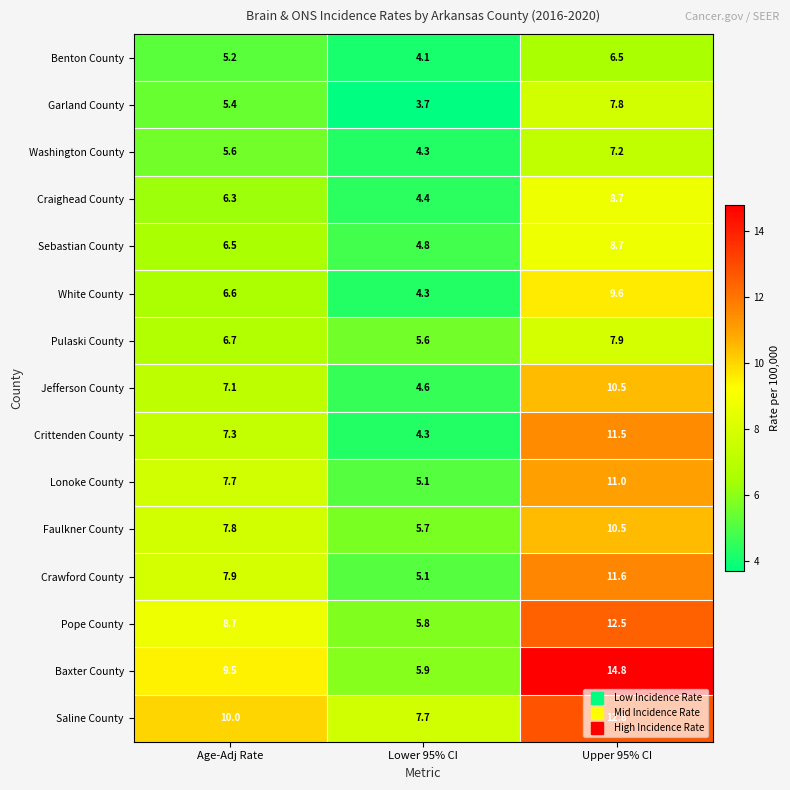

Rank the categories by Baxter County value from highest to lowest.

Upper 95% CI, Age-Adj Rate, Lower 95% CI